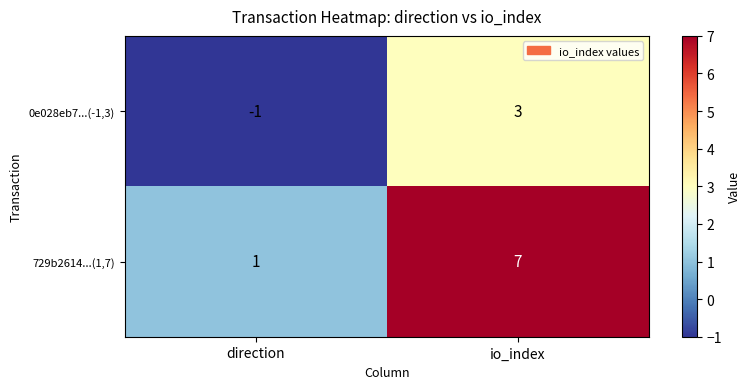

Which series has the largest total across all categories?

729b2614...(1,7)